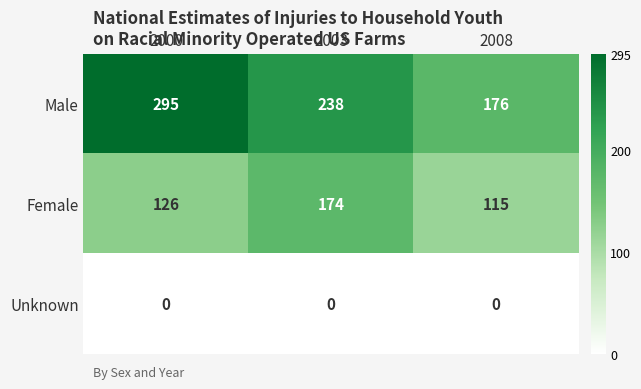

At which category does the chart reach its peak across all series?

2000